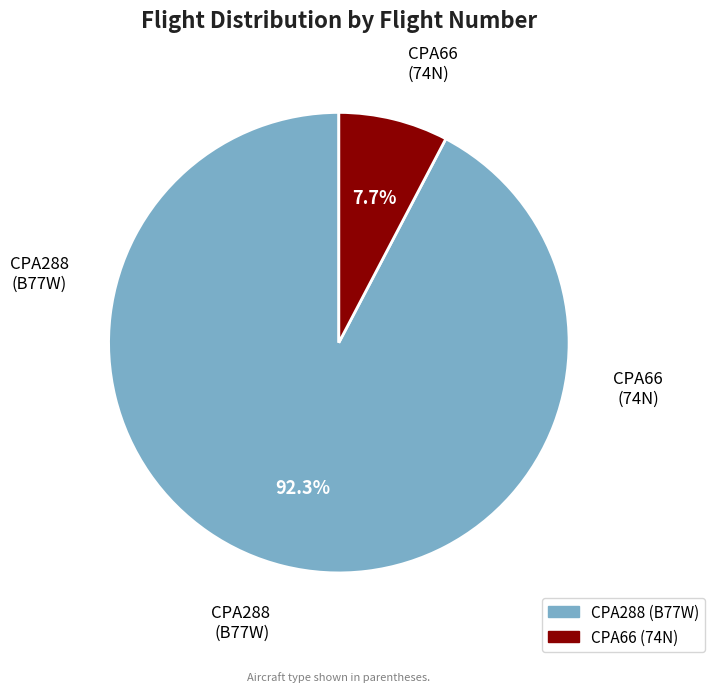

Rank the categories by value from lowest to highest.

CPA66, CPA288